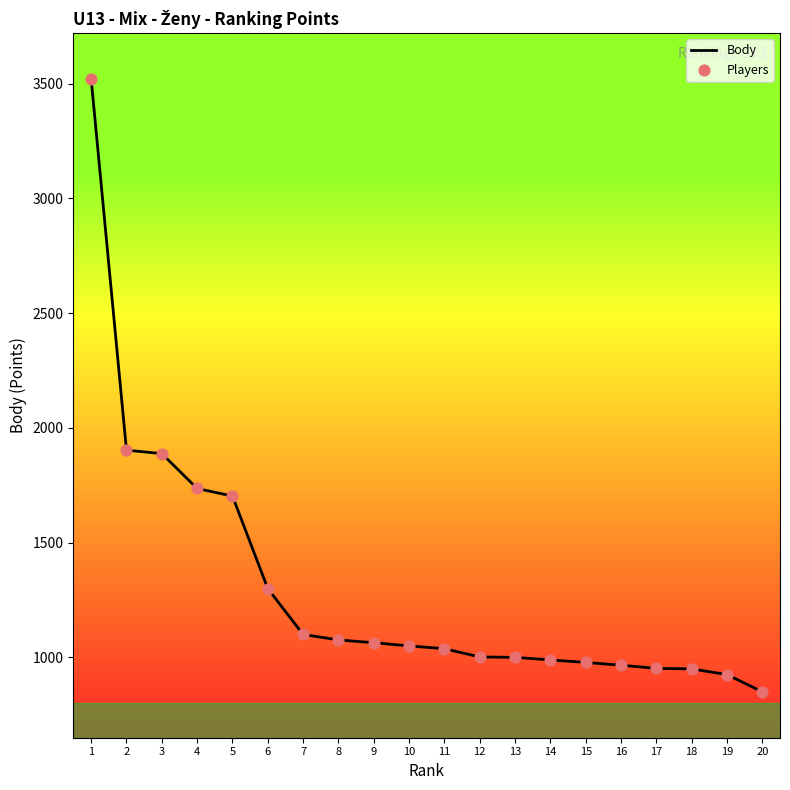

The value at 14 is 989. True or false?

True